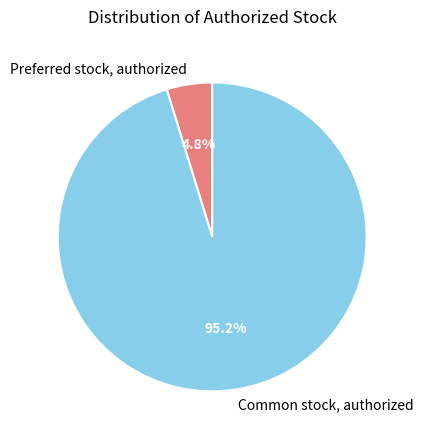

What is the largest slice in the pie chart?

Common stock, authorized